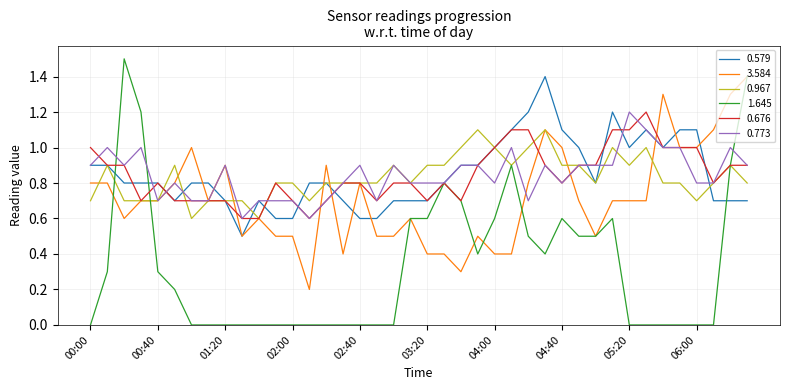

What is the highest value of the 0.773 series?

1.2